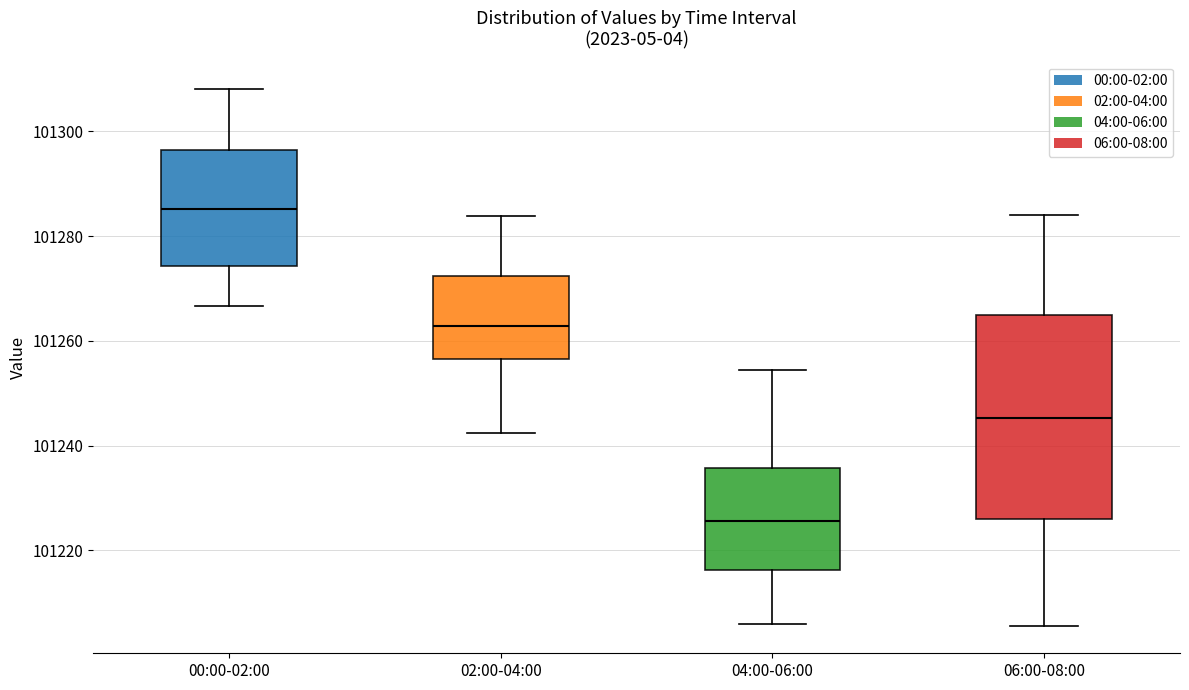

Which box's median line is the lowest?

04:00-06:00